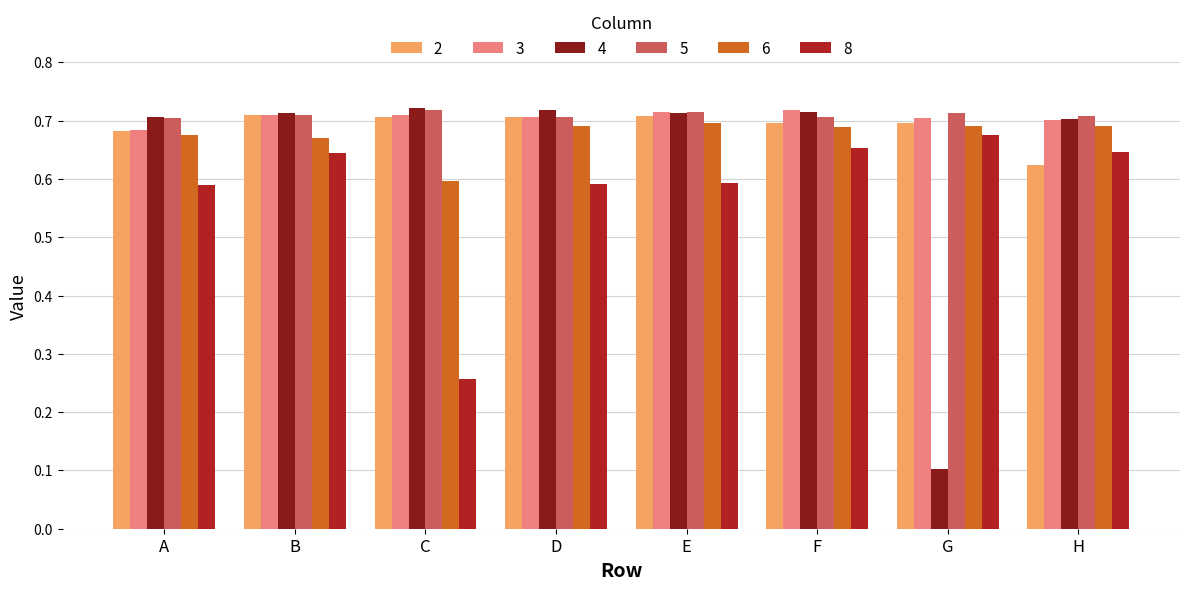

How many 8 values are between 0 and 1?

8